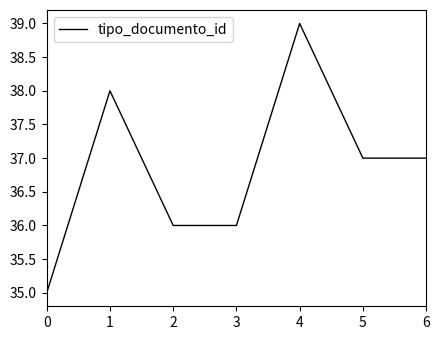

What is the sum of all values?

258